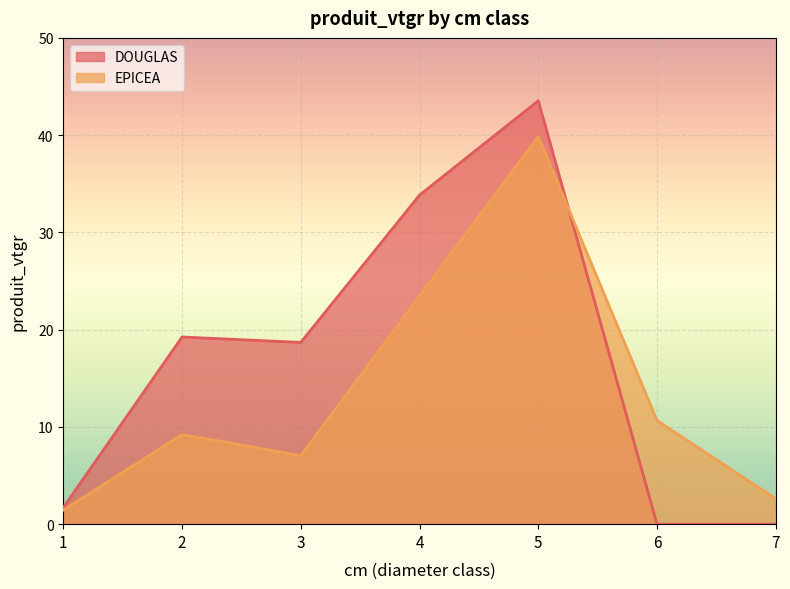

Reading left to right, what are all the values shown in this chart?

DOUGLAS: 1.7	19.2	18.7	33.8	43.5	0.0	0.0
EPICEA: 1.5	9.2	7.1	23.5	39.9	10.7	2.6